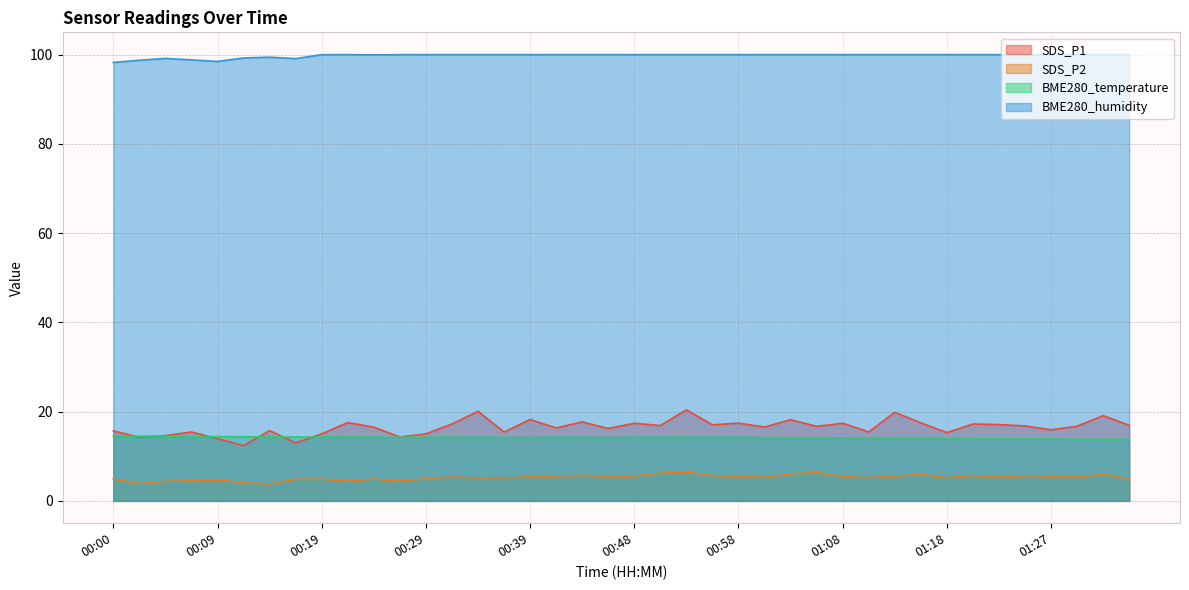

What is the value of the BME280_humidity point at the 20th from the left?

100.0